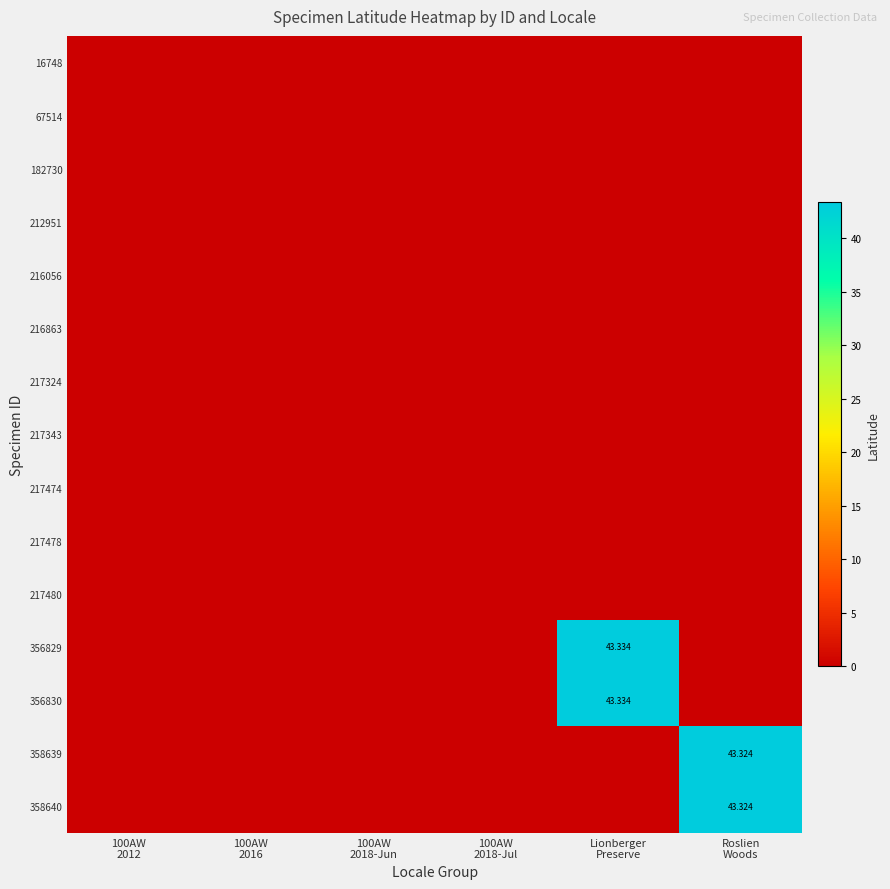

At which label is 217474 closest to 0?

100AW 2012